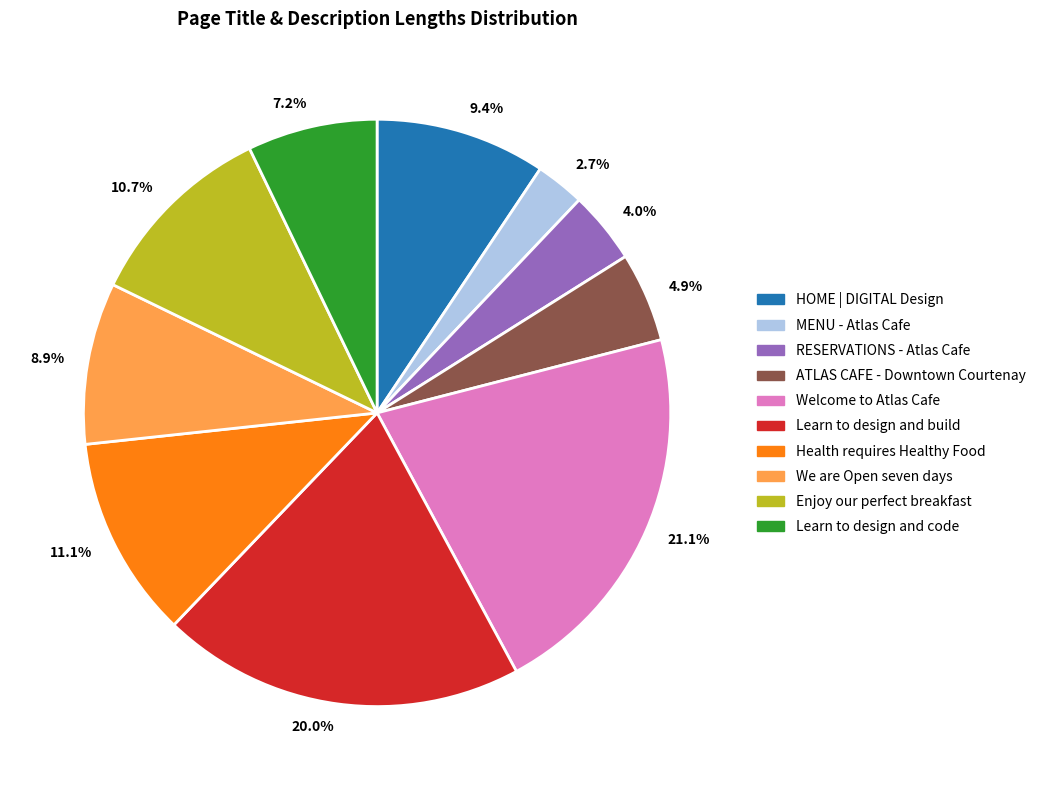

Which slice is the largest?

21.1%